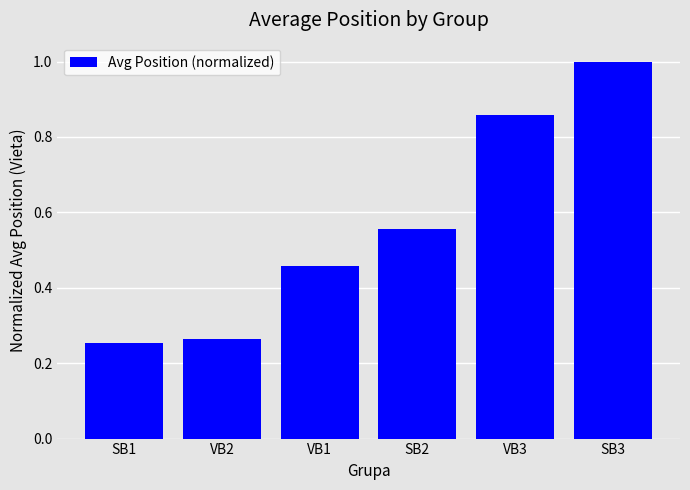

The chart shows a value of 0.3 at VB3. True or false?

False